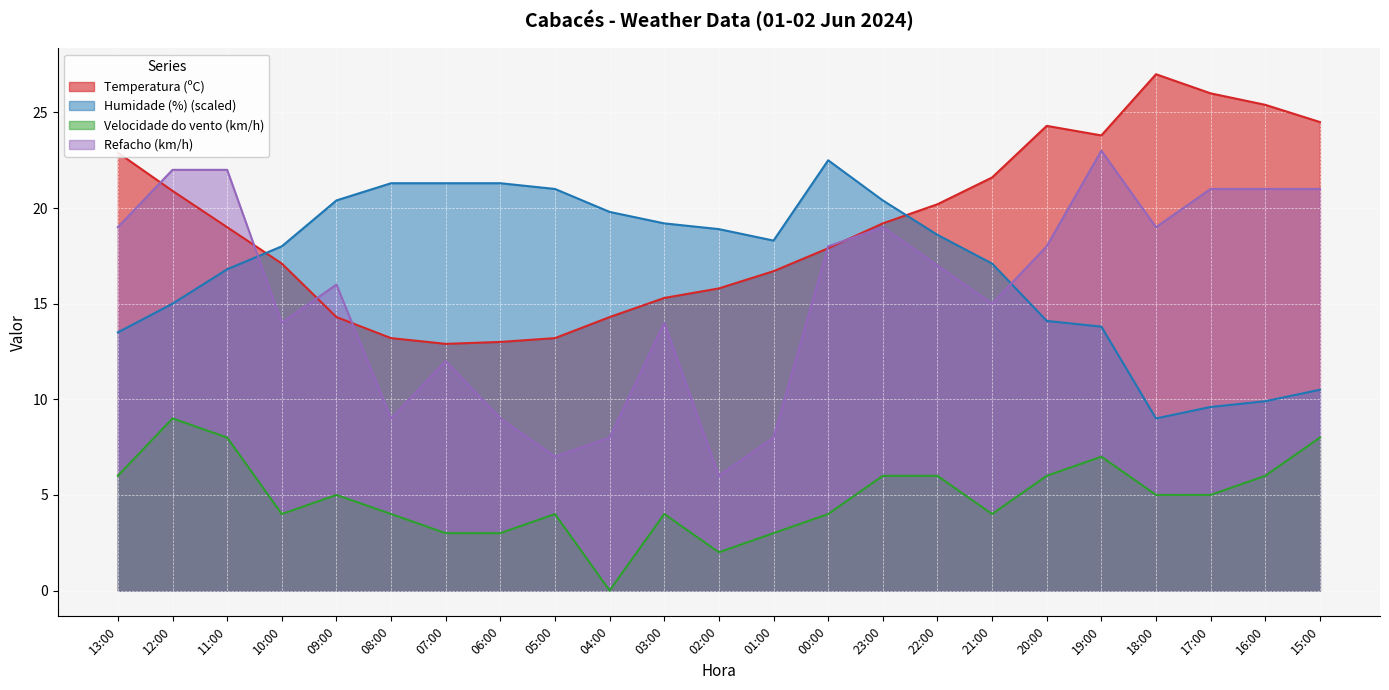

Reading right to left, extract all data points from this chart.

Temperatura (ºC): 24.5	25.4	26.0	27.0	23.8	24.3	21.6	20.2	19.2	17.9	16.7	15.8	15.3	14.3	13.2	13.0	12.9	13.2	14.3	17.1	19.0	20.9	22.9
Humidade (%): 10.5	9.9	9.6	9.0	13.8	14.1	17.1	18.6	20.4	22.5	18.3	18.9	19.2	19.8	21.0	21.3	21.3	21.3	20.4	18.0	16.8	15.0	13.5
Velocidade do vento (km/h): 8.0	6.0	5.0	5.0	7.0	6.0	4.0	6.0	6.0	4.0	3.0	2.0	4.0	0.0	4.0	3.0	3.0	4.0	5.0	4.0	8.0	9.0	6.0
Refacho (km/h): 21.0	21.0	21.0	19.0	23.0	18.0	15.0	17.0	19.0	18.0	8.0	6.0	14.0	8.0	7.0	9.0	12.0	9.0	16.0	14.0	22.0	22.0	19.0